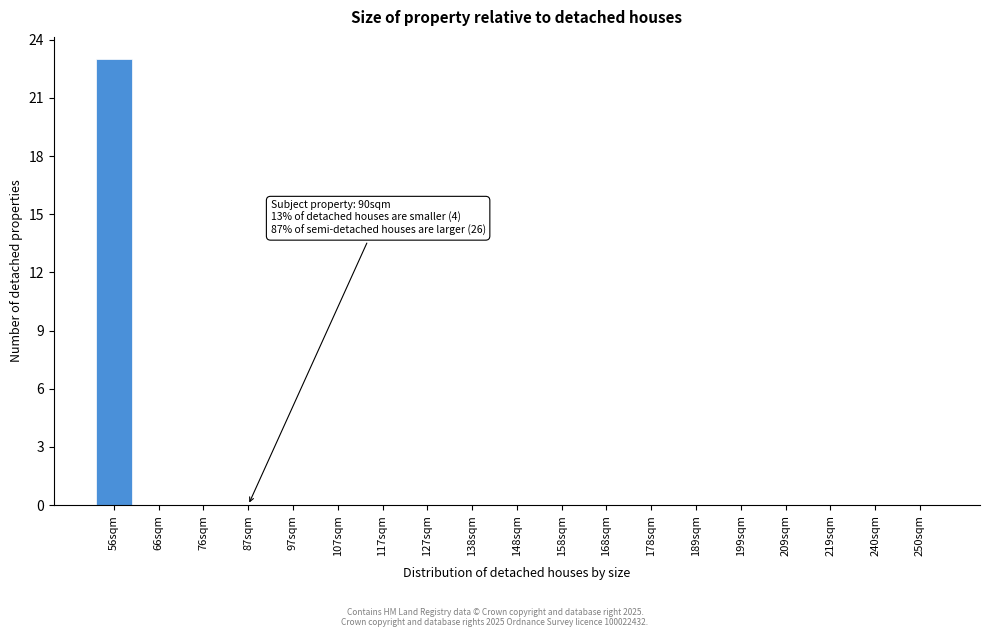

Reading left to right, what are all the values shown in this chart?

56sqm=23	66sqm=0	76sqm=0	87sqm=0	97sqm=0	107sqm=0	117sqm=0	127sqm=0	138sqm=0	148sqm=0	158sqm=0	168sqm=0	178sqm=0	189sqm=0	199sqm=0	209sqm=0	219sqm=0	240sqm=0	250sqm=0